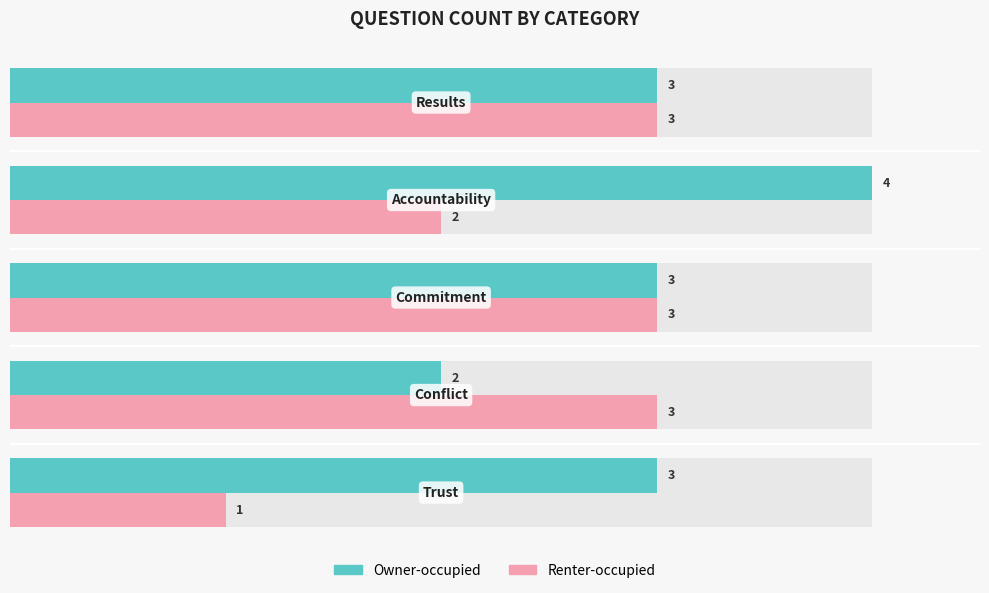

Reading right to left, extract all data points from this chart.

Owner-occupied: 3	4	3	2	3
Renter-occupied: 3	2	3	3	1